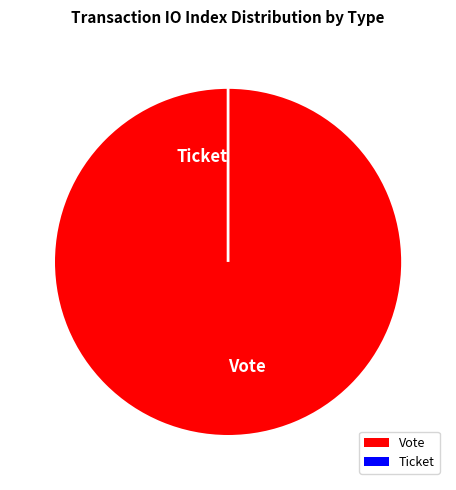

Which category accounts for the majority?

Vote